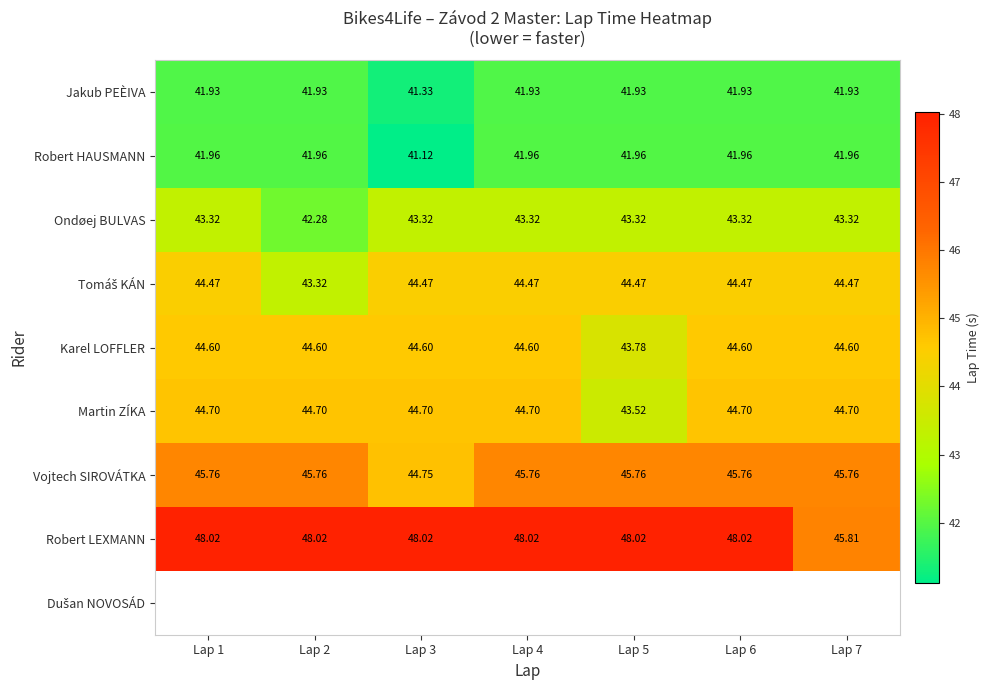

Which has a higher value, Lap 3 or Lap 1?

Lap 1